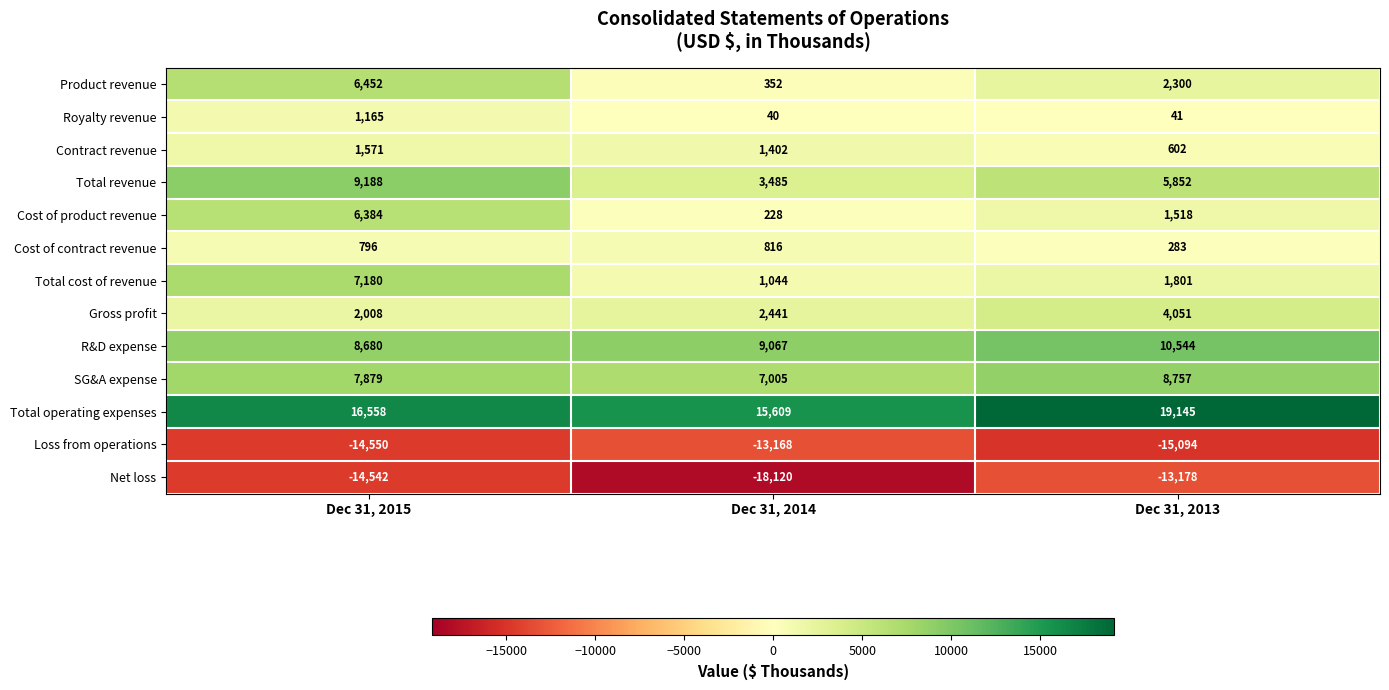

Where is R&D expense nearest to the value 9612?

Dec 31, 2014